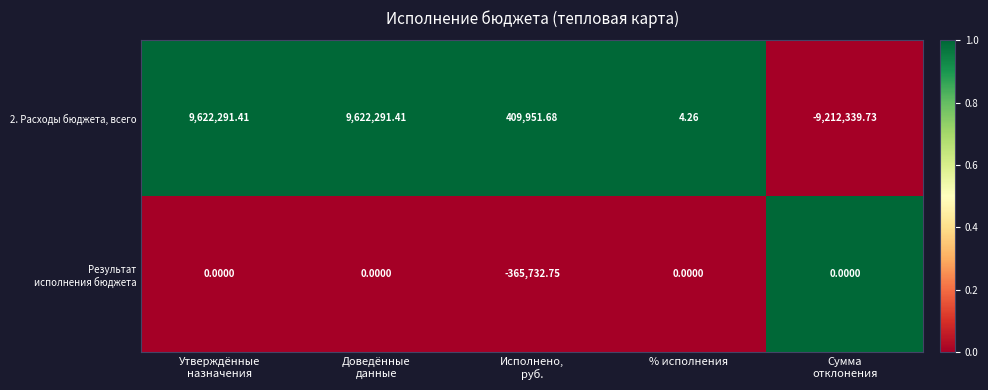

At Утверждённые назначения, list the series in order from smallest to largest.

Результат исполнения бюджета, 2. Расходы бюджета, всего